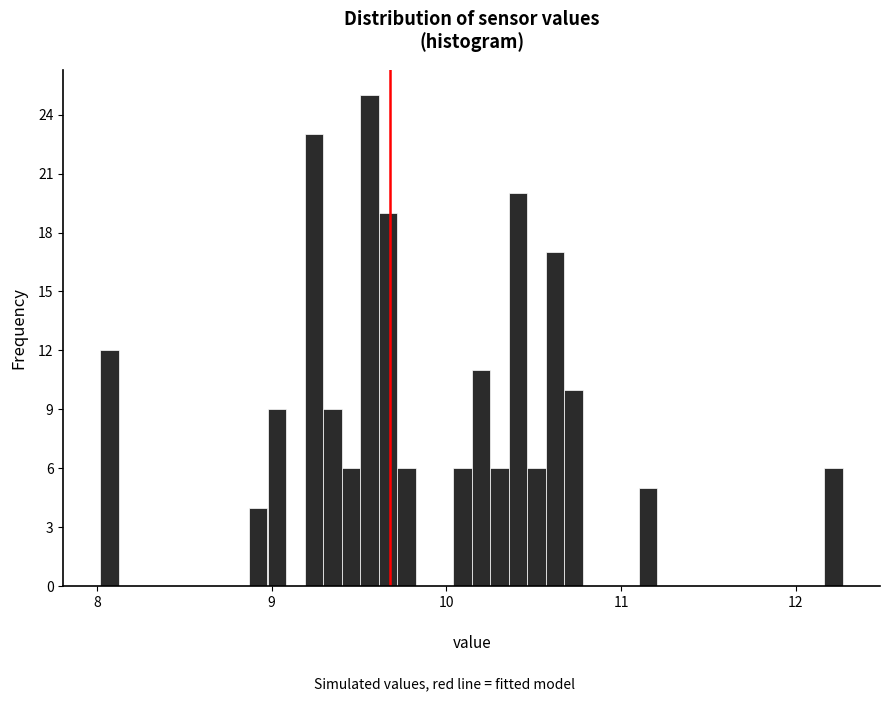

Read against the x-axis, roughly where is the centre of the tallest bar?

9.6